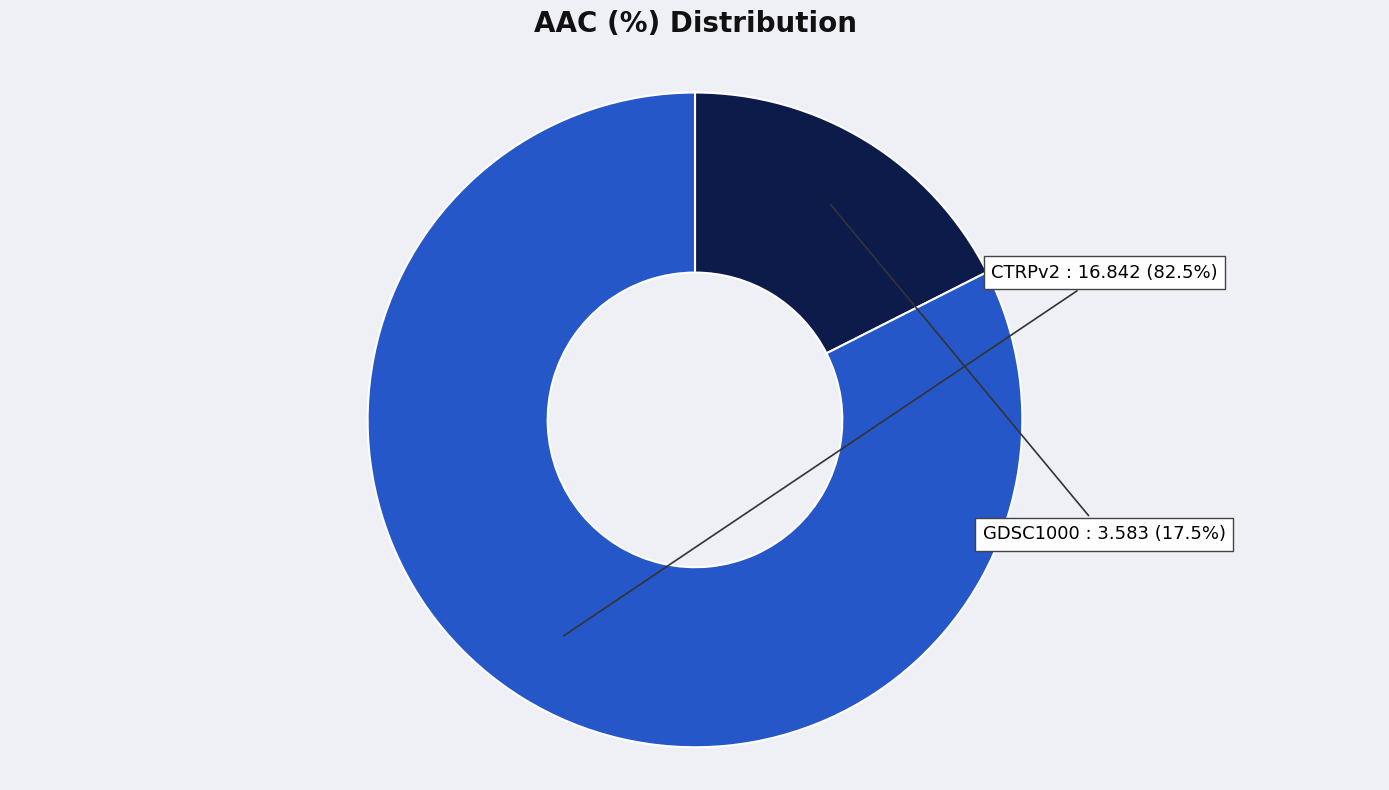

Is there any slice that represents more than half of the pie?

Yes